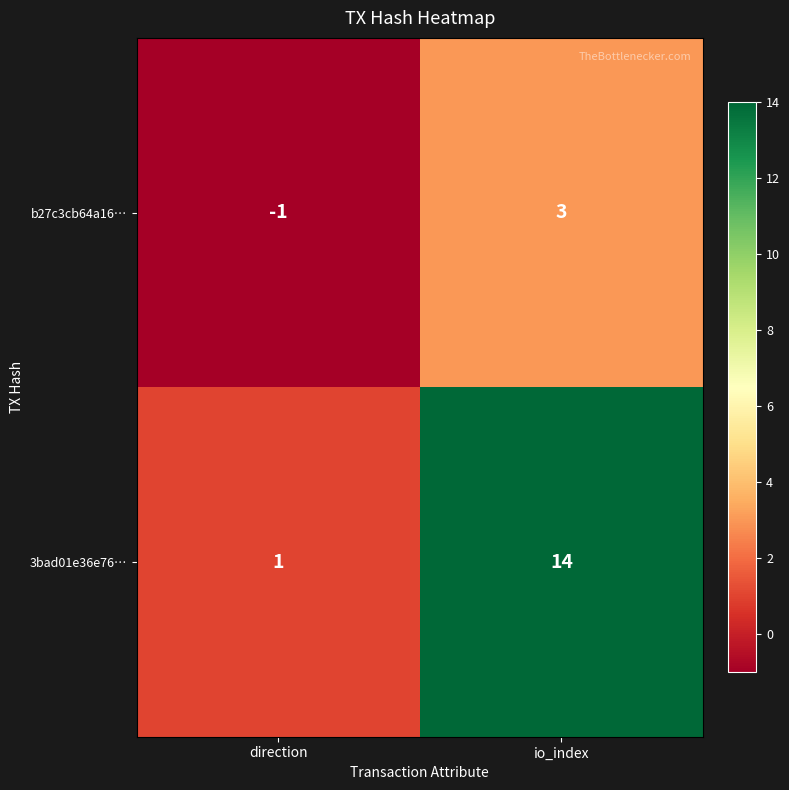

At which category is the sum across all series the highest?

io_index